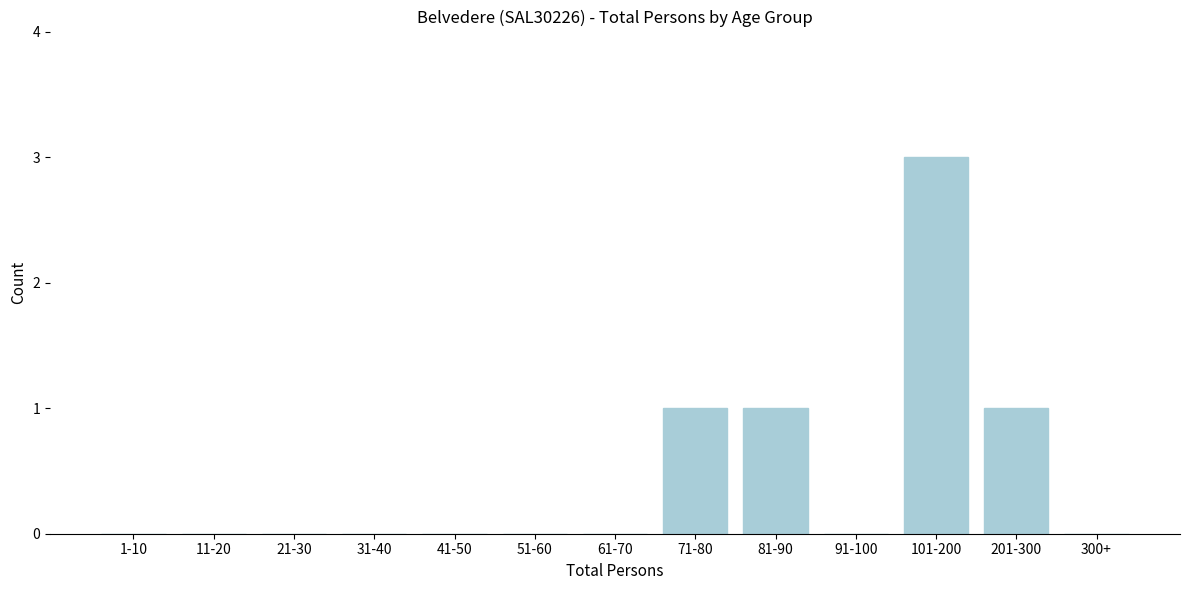

Reading left to right, list all the values displayed in this chart.

1-10=0	11-20=0	21-30=0	31-40=0	41-50=0	51-60=0	61-70=0	71-80=1	81-90=1	91-100=0	101-200=3	201-300=1	300+=0